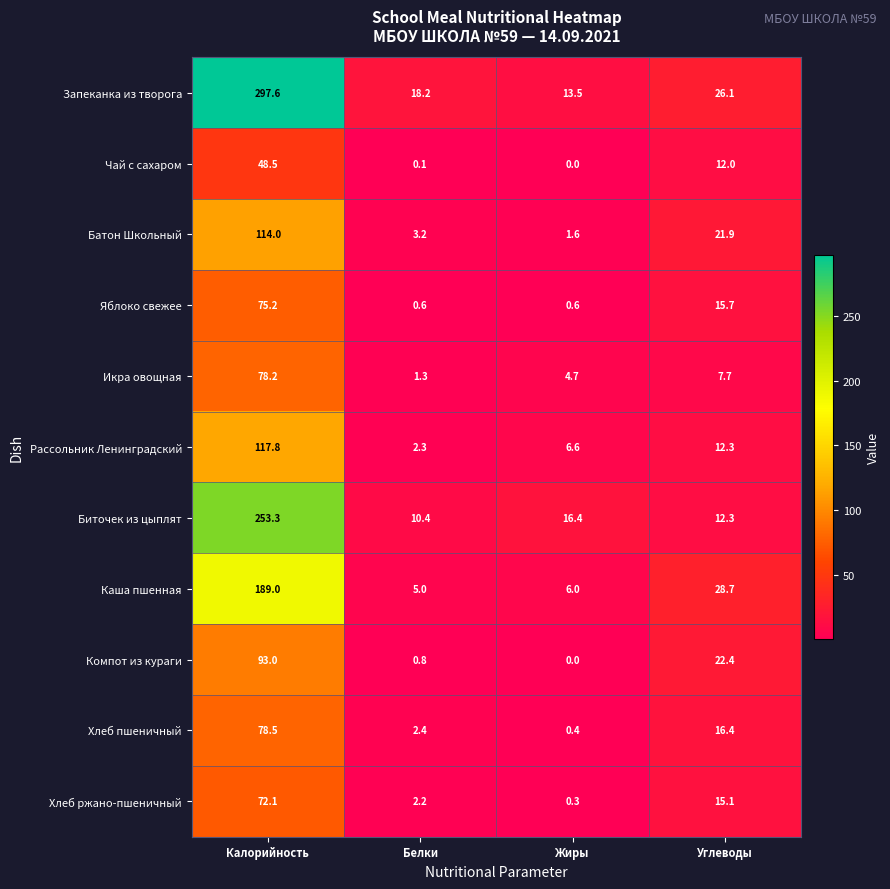

List the labels in order of Каша пшенная value, largest first.

Калорийность, Углеводы, Жиры, Белки